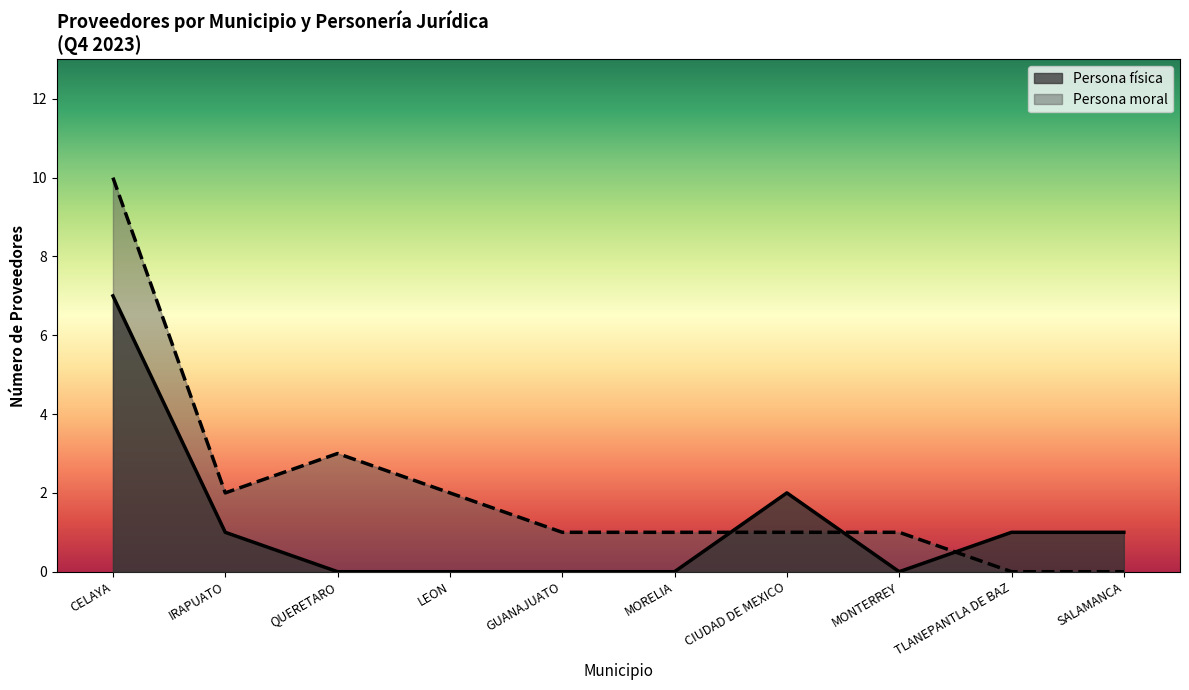

Which series has the largest range (max minus min)?

Persona moral